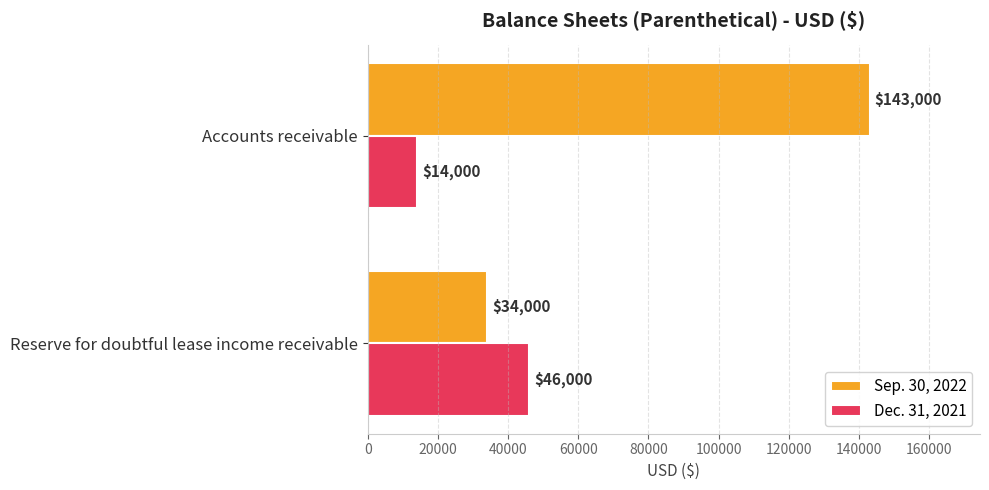

At Reserve for doubtful lease income receivable, list the series in order from largest to smallest.

Dec. 31, 2021, Sep. 30, 2022